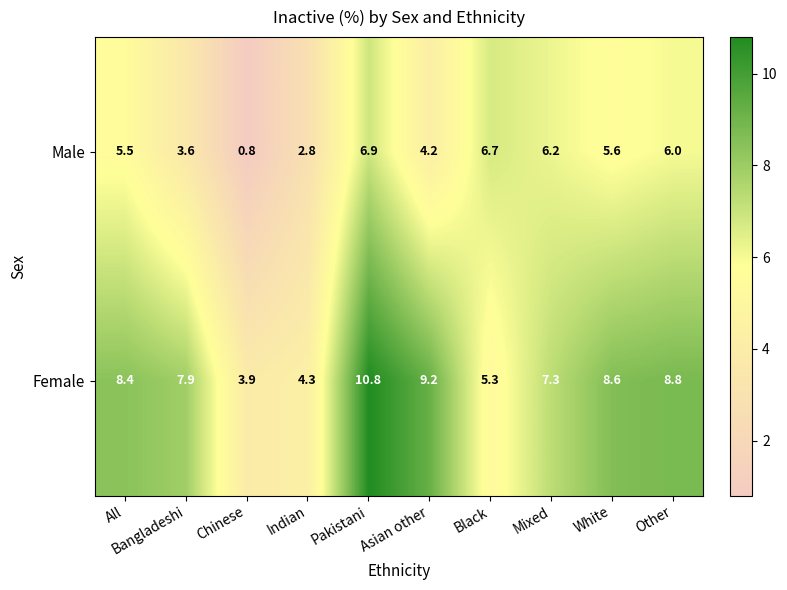

At how many categories does at least one series exceed 5?

8